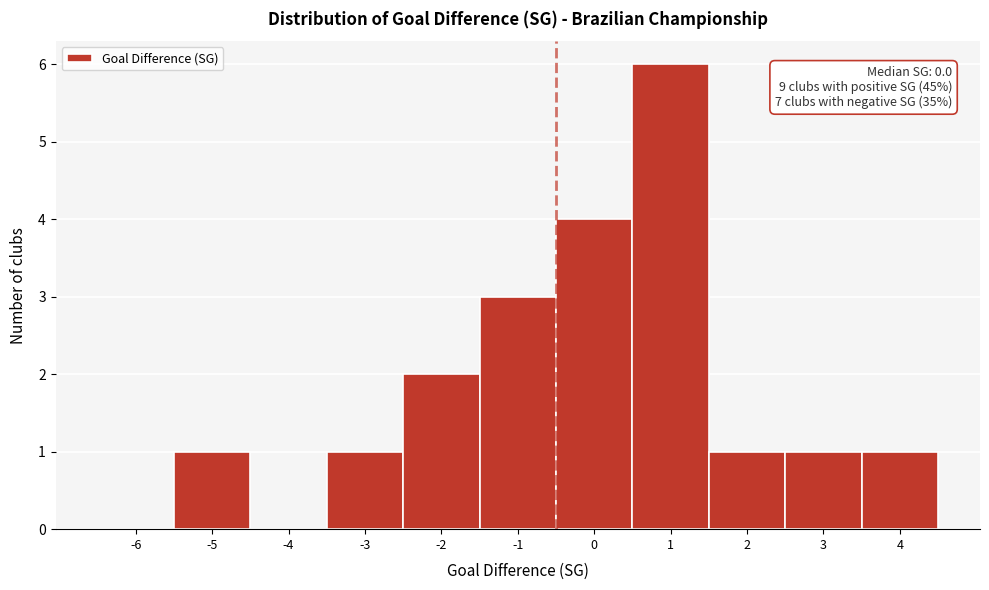

Reading right to left, transcribe all the data shown in this chart.

4=1	3=1	2=1	1=6	0=4	-1=3	-2=2	-3=1	-4=0	-5=1	-6=0